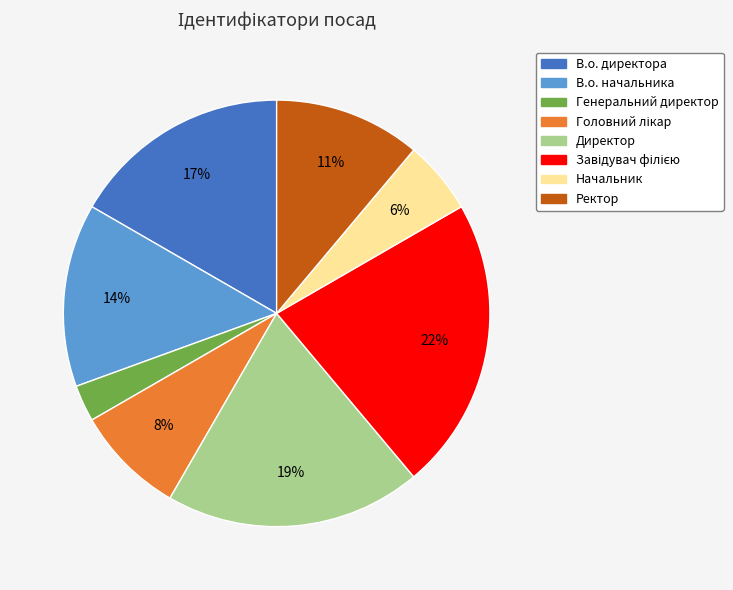

What is the smallest slice in the pie chart?

Генеральний директор